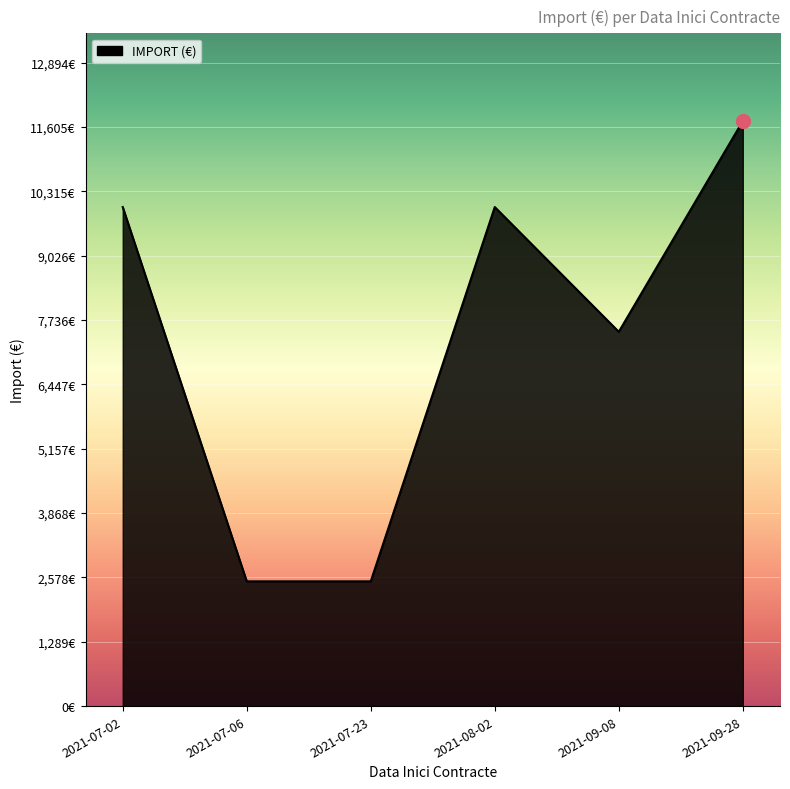

Between 2021-07-23 and 2021-08-02, which is larger?

2021-08-02